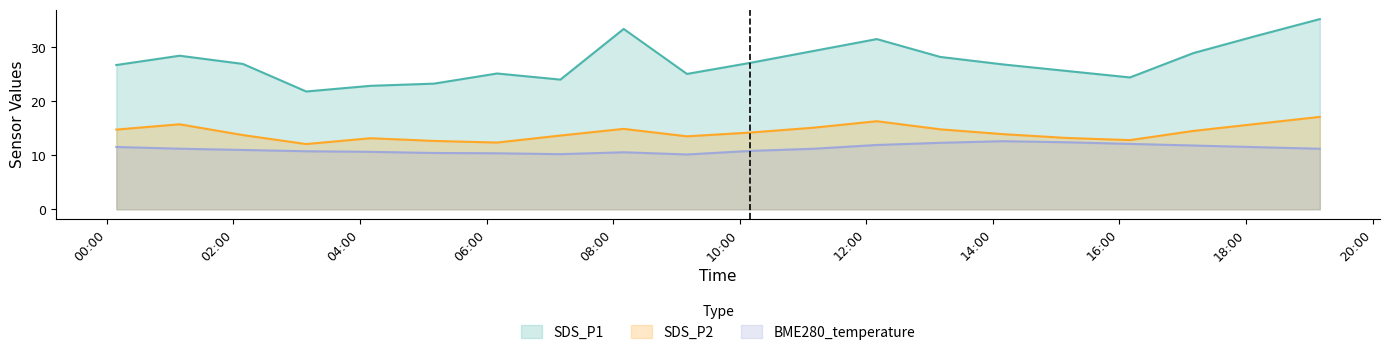

True or false: SDS_P1 and BME280_temperature intersect in this chart.

False